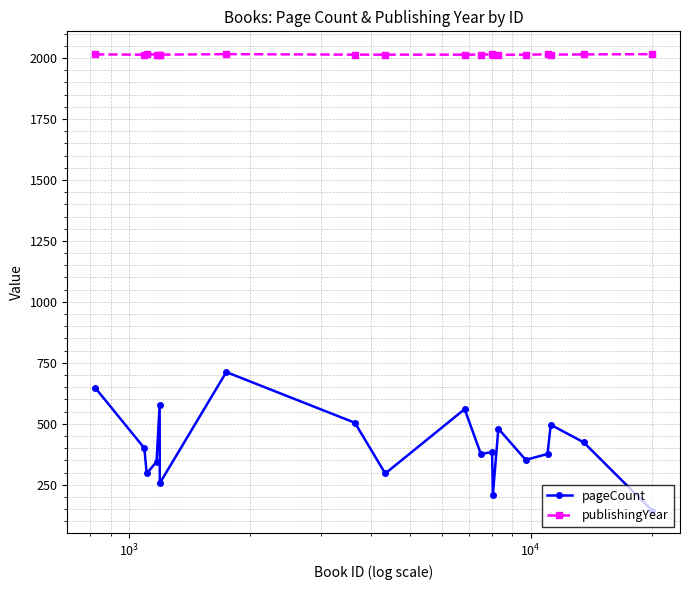

Which series has the widest spread of values?

pageCount